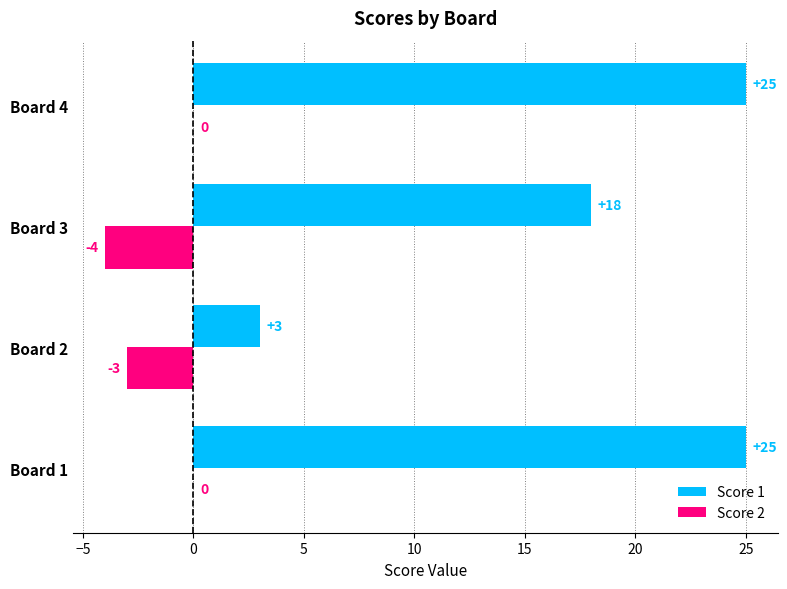

What is the sum of all Score 1 values?

71